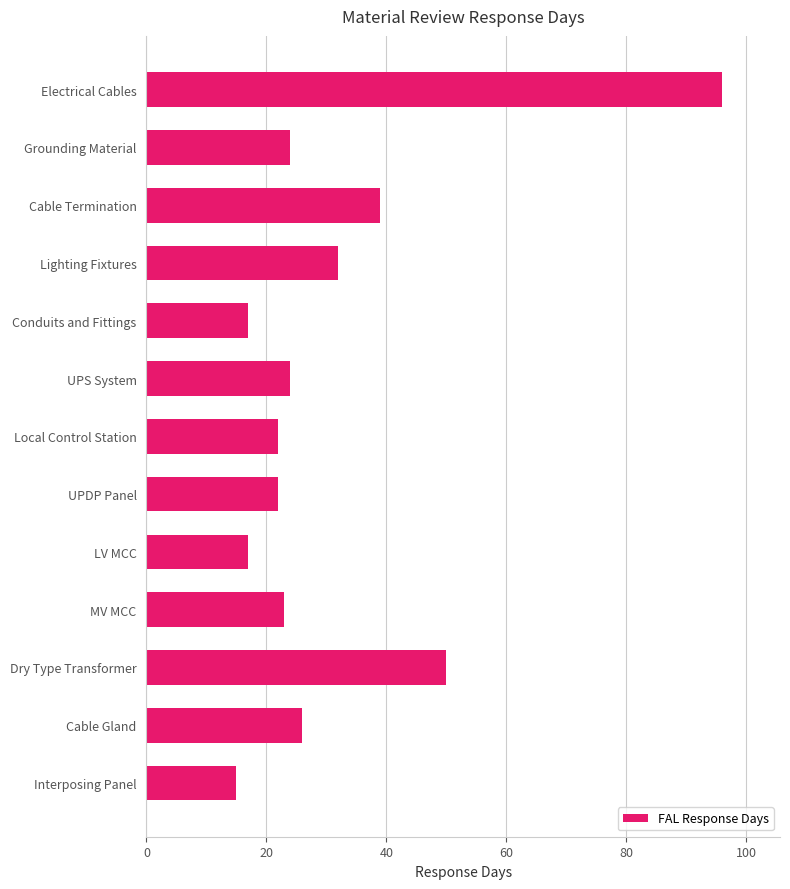

What is the minimum value shown in the chart?

15